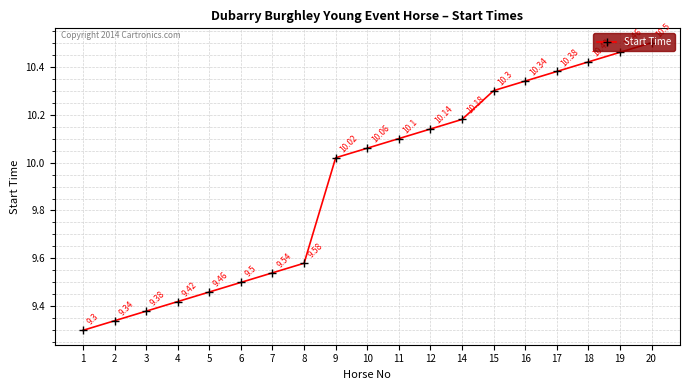

Rank the categories by value from highest to lowest.

20, 19, 18, 17, 16, 15, 14, 12, 11, 10, 9, 8, 7, 6, 5, 4, 3, 2, 1